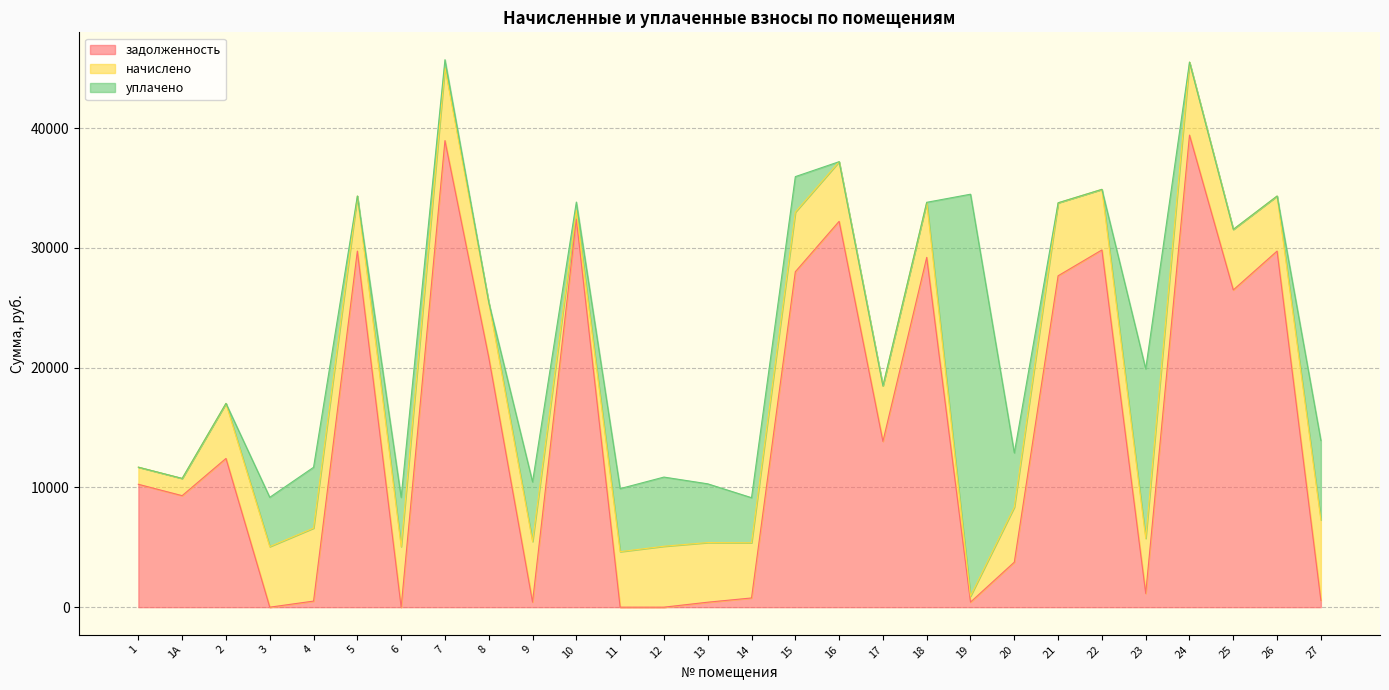

What are all the series names shown in the legend?

задолженность, начислено, уплачено